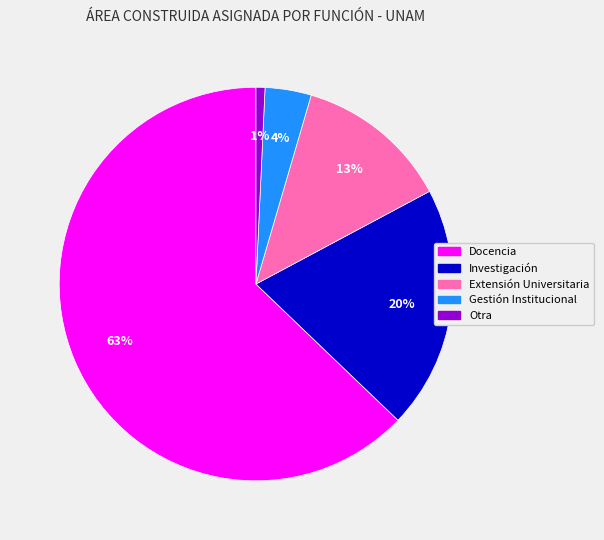

What is the largest slice in the pie chart?

Docencia